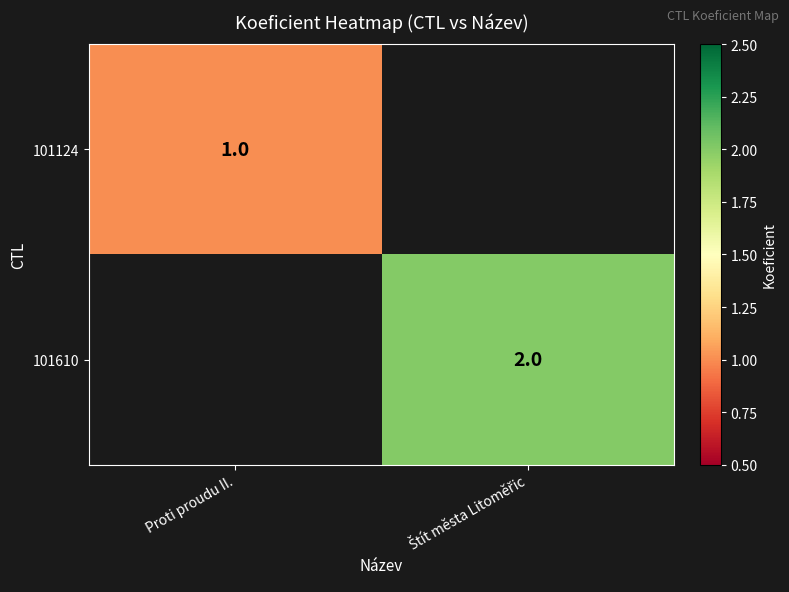

True or false: 101124 has a value of 1 at Proti proudu II..

True